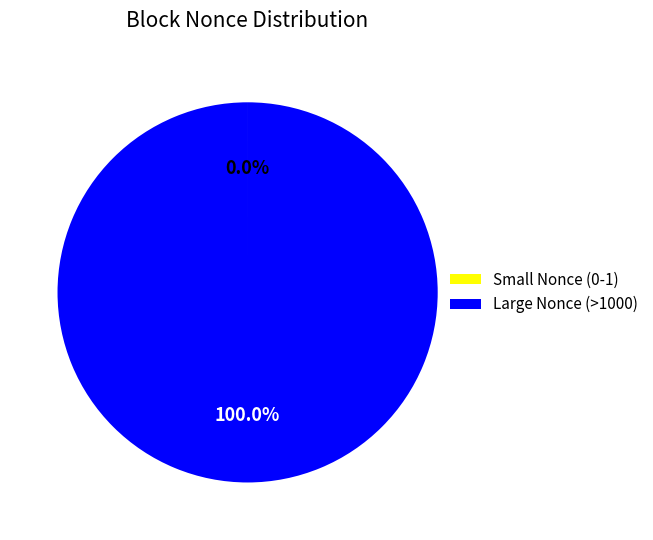

Is Large Nonce (>1000) the majority of the pie?

Yes